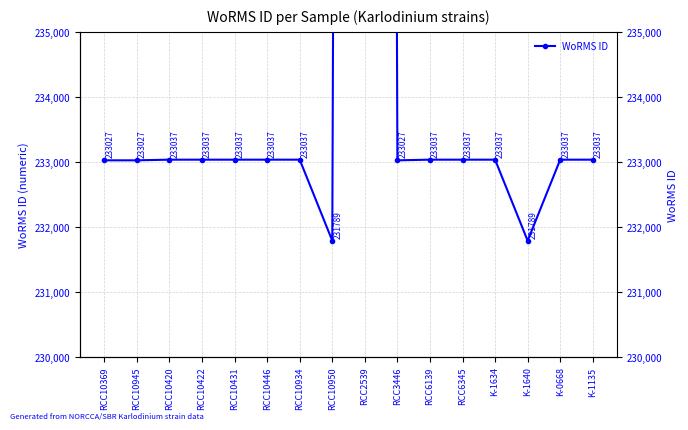

Reading left to right, transcribe all the data shown in this chart.

233027	233027	233037	233037	233037	233037	233037	231789	370510	233027	233037	233037	233037	231789	233037	233037